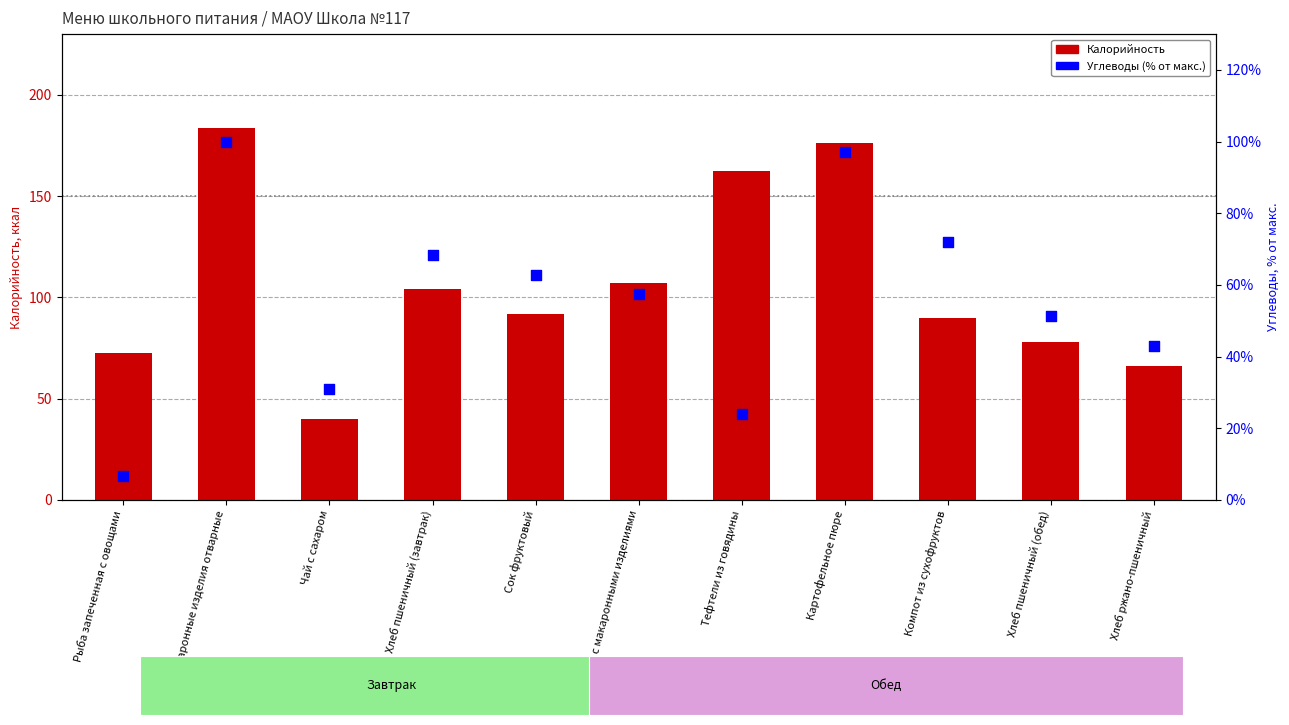

Which series has the widest spread of Y values?

Калорийность